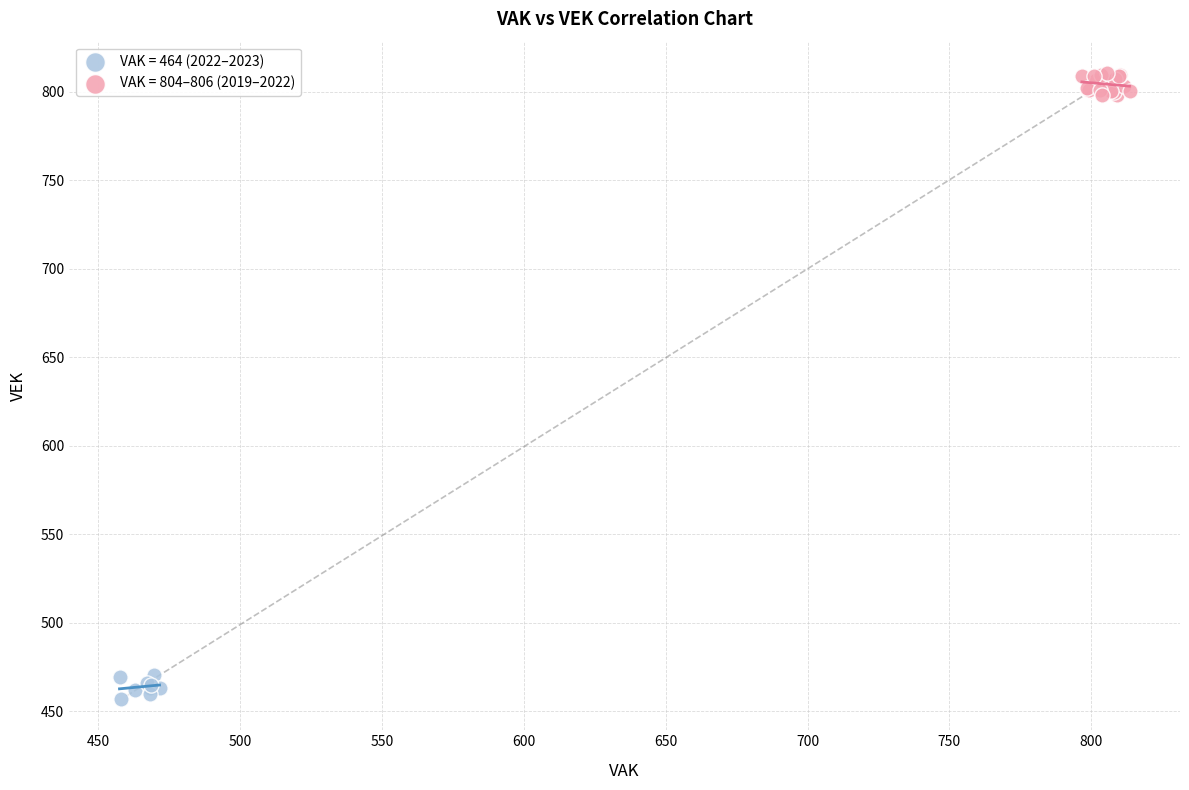

Which series contains the lowest Y value?

VAK = 464 (2022–2023)